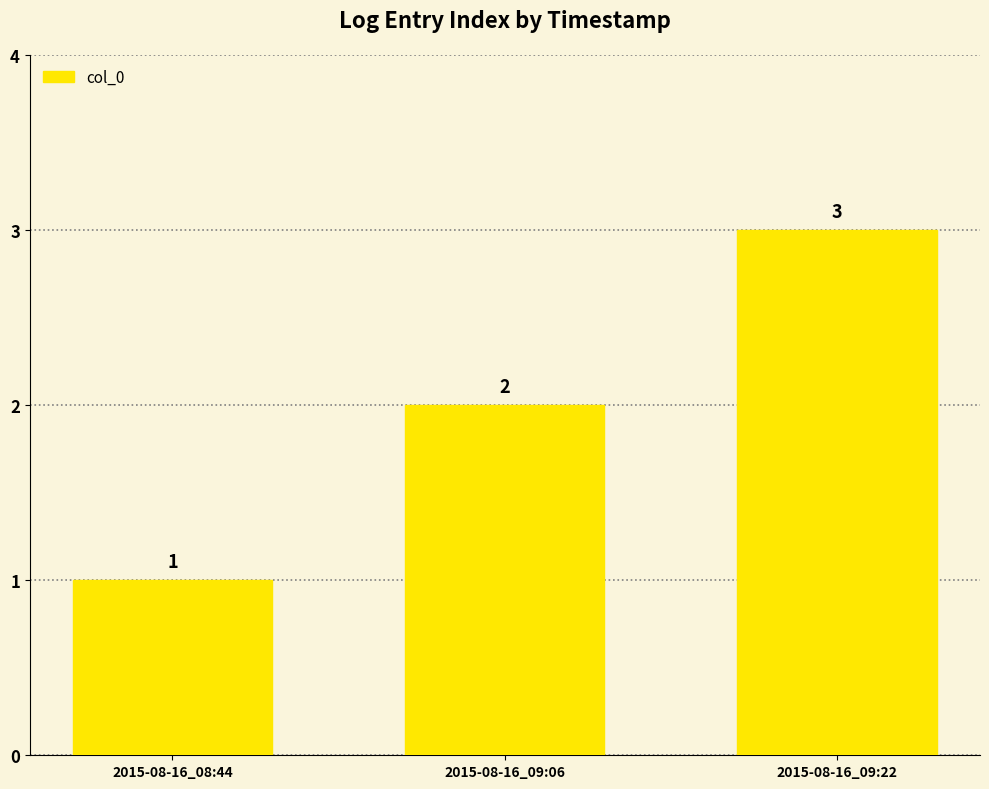

What is the maximum value shown in the chart?

3